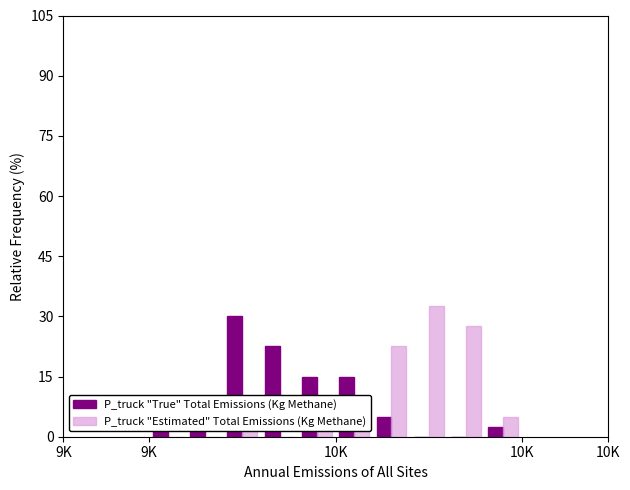

How many data points in P_truck "True" Total Emissions (Kg Methane) are above 7?

5